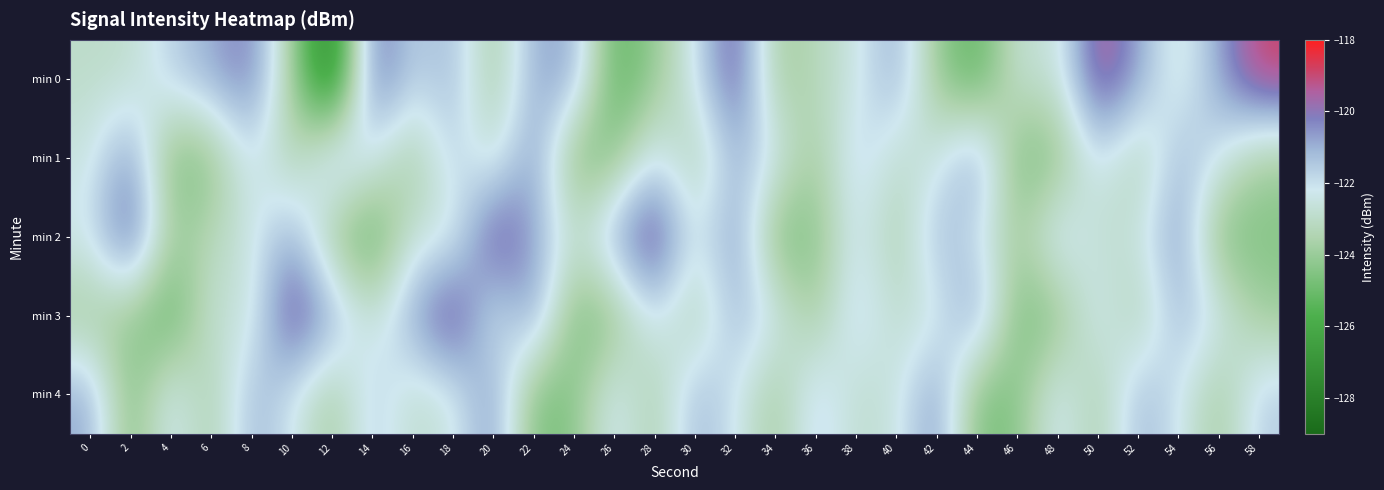

What is the total value across all series at 32?

-603.8